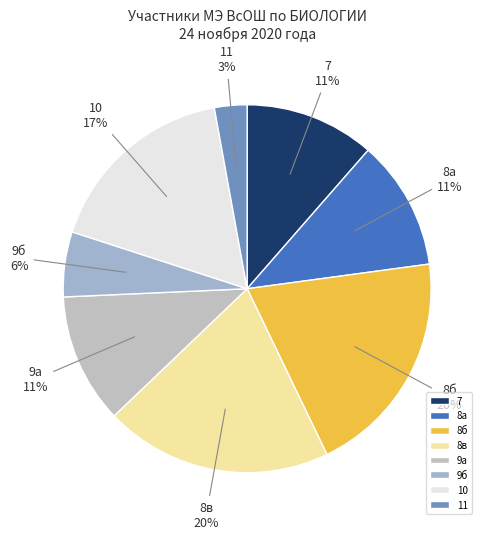

Which has a higher value, 9б or 8а?

8а